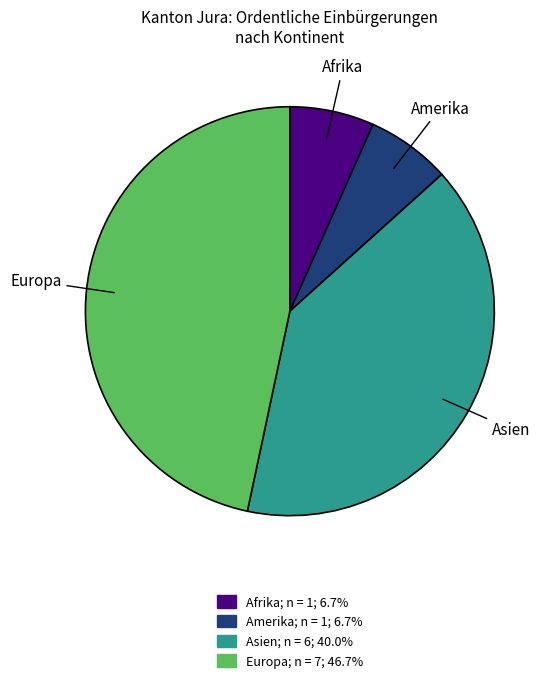

Does any single category account for the majority?

No